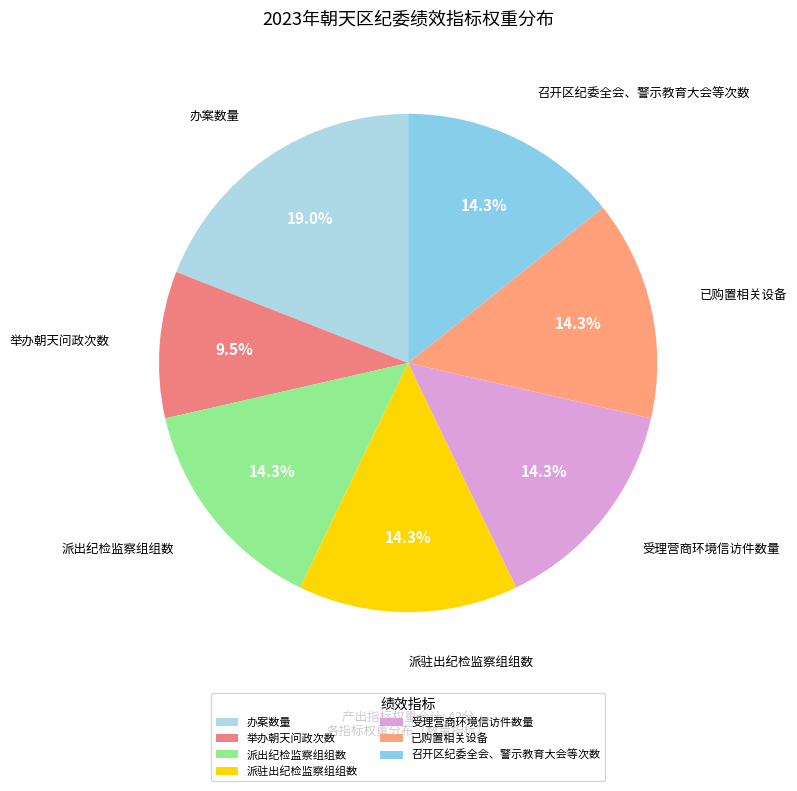

To the nearest percent, what is the difference between the 派出纪检监察组组数 and 举办朝天问政次数 slice percentages?

5%